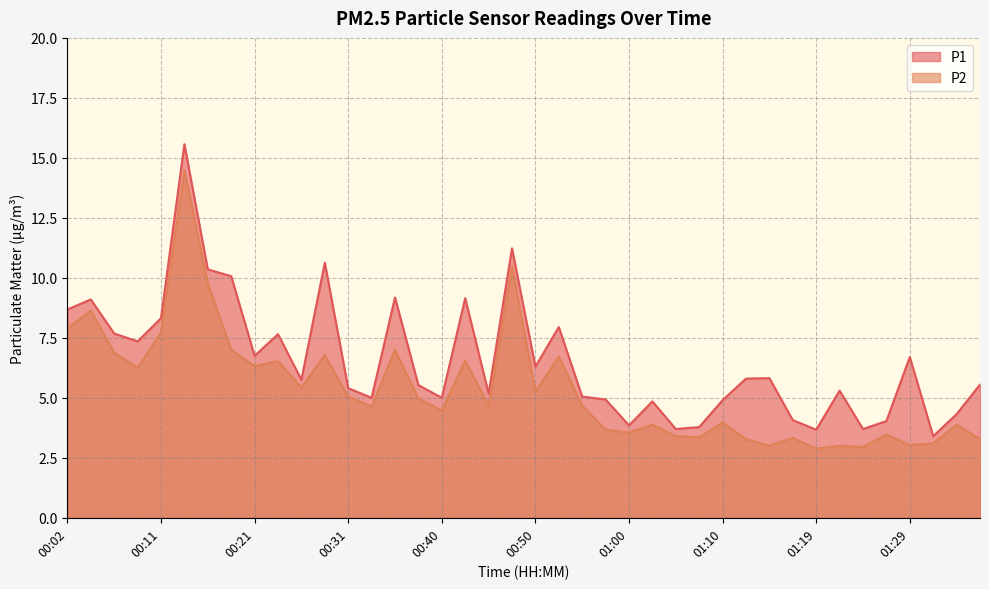

How many interior local valleys does the P2 series have?

13